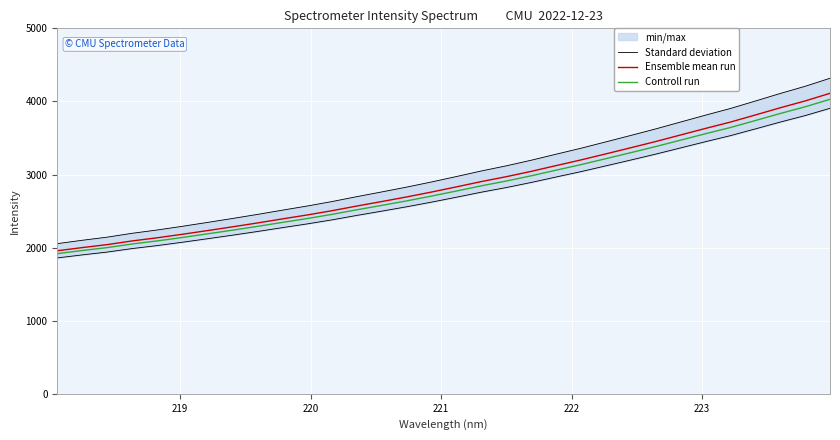

What is the minimum value for Controll run?

1917.6